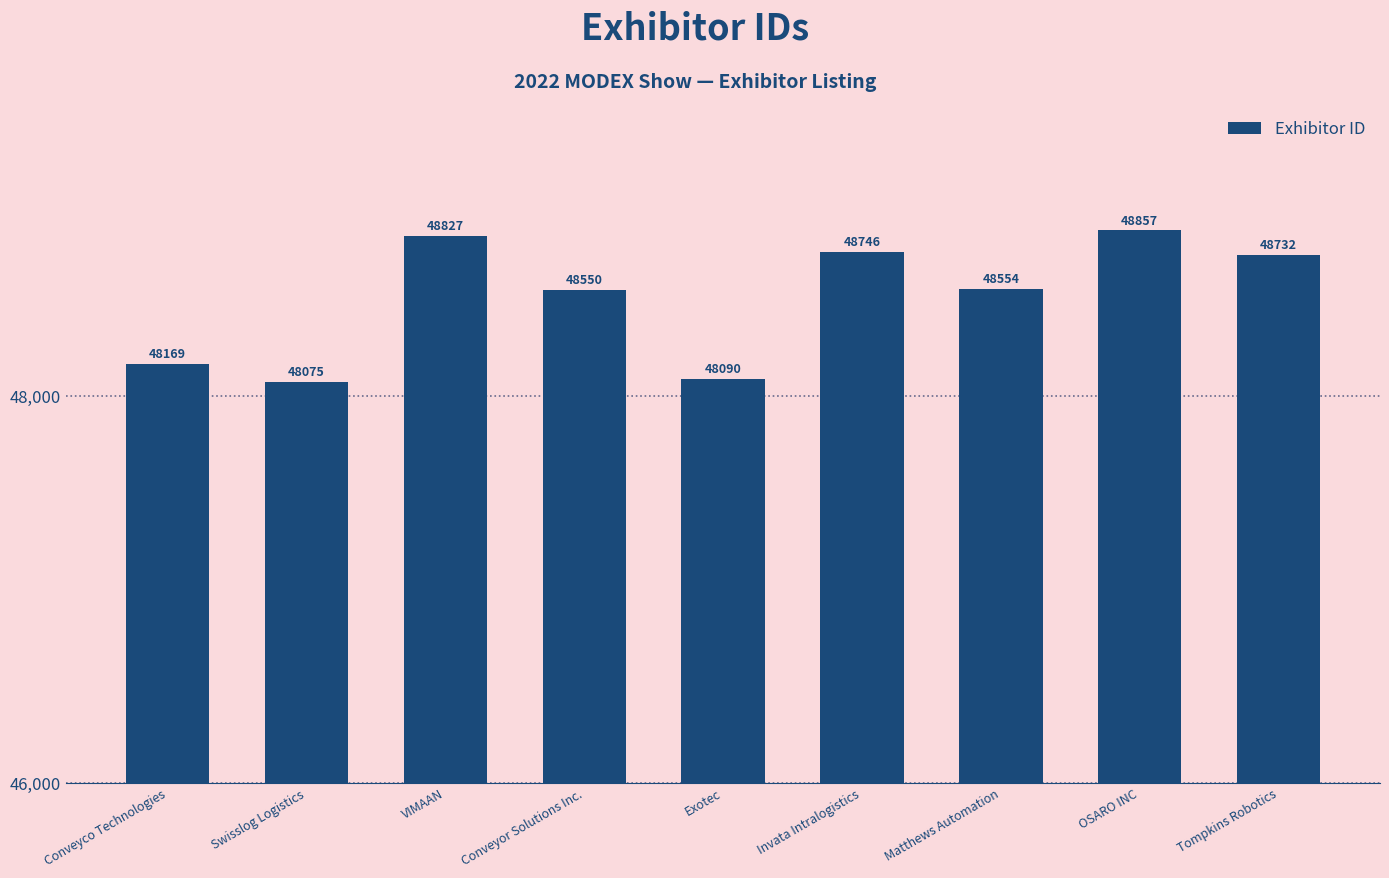

What is the minimum value shown in the chart?

48075